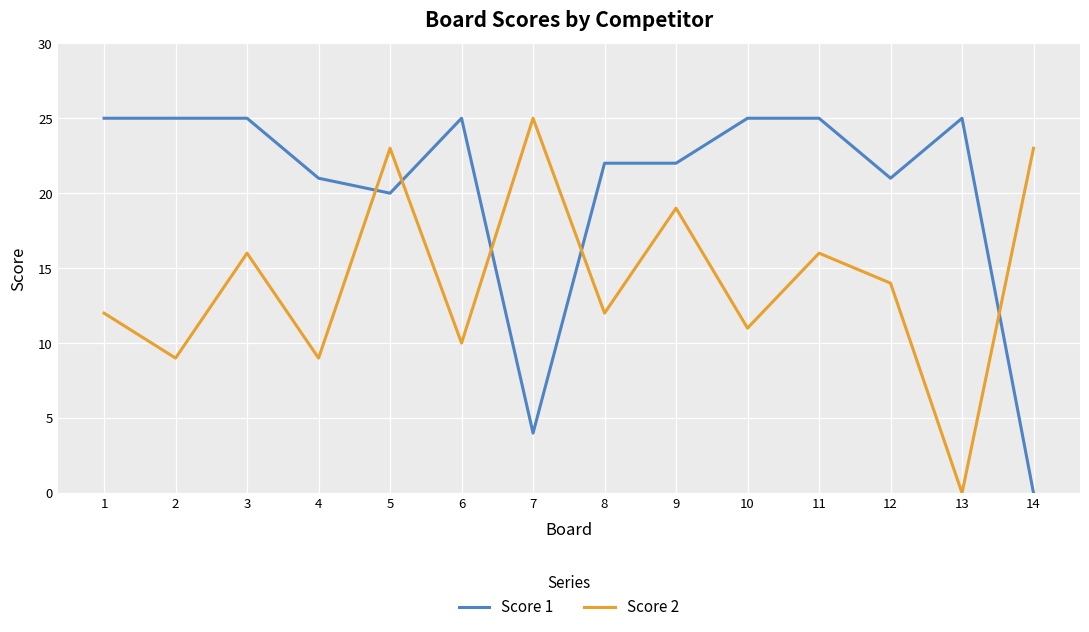

What is the spread (max minus min) of values at 5?

3